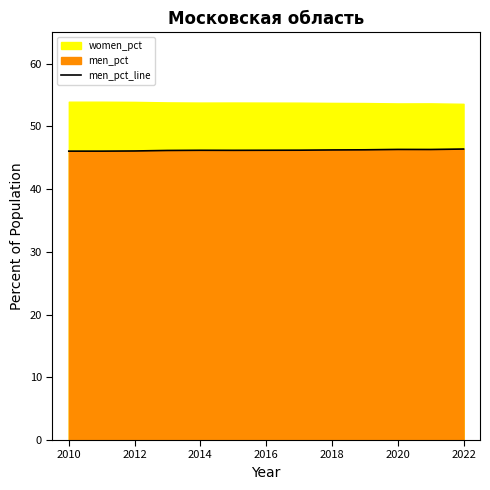

Reading right to left, what are all the values shown in this chart?

46.4	46.3	46.3	46.3	46.2	46.2	46.2	46.2	46.2	46.2	46.1	46.1	46.1